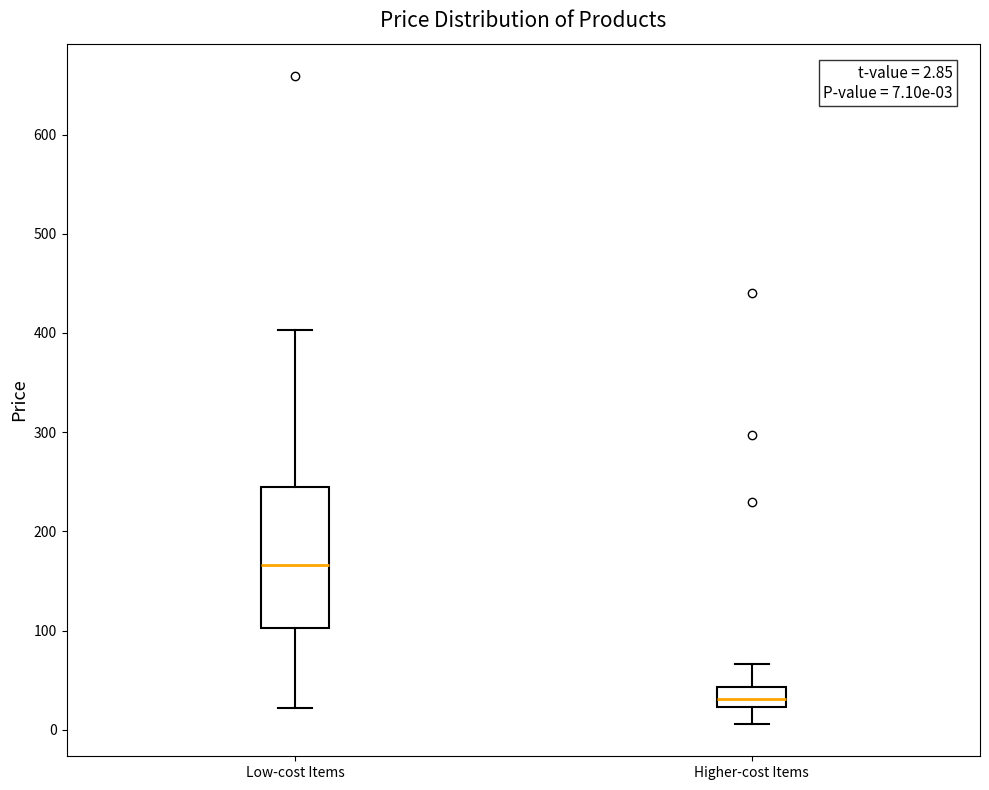

Which box's median line is the lowest?

Higher-cost Items